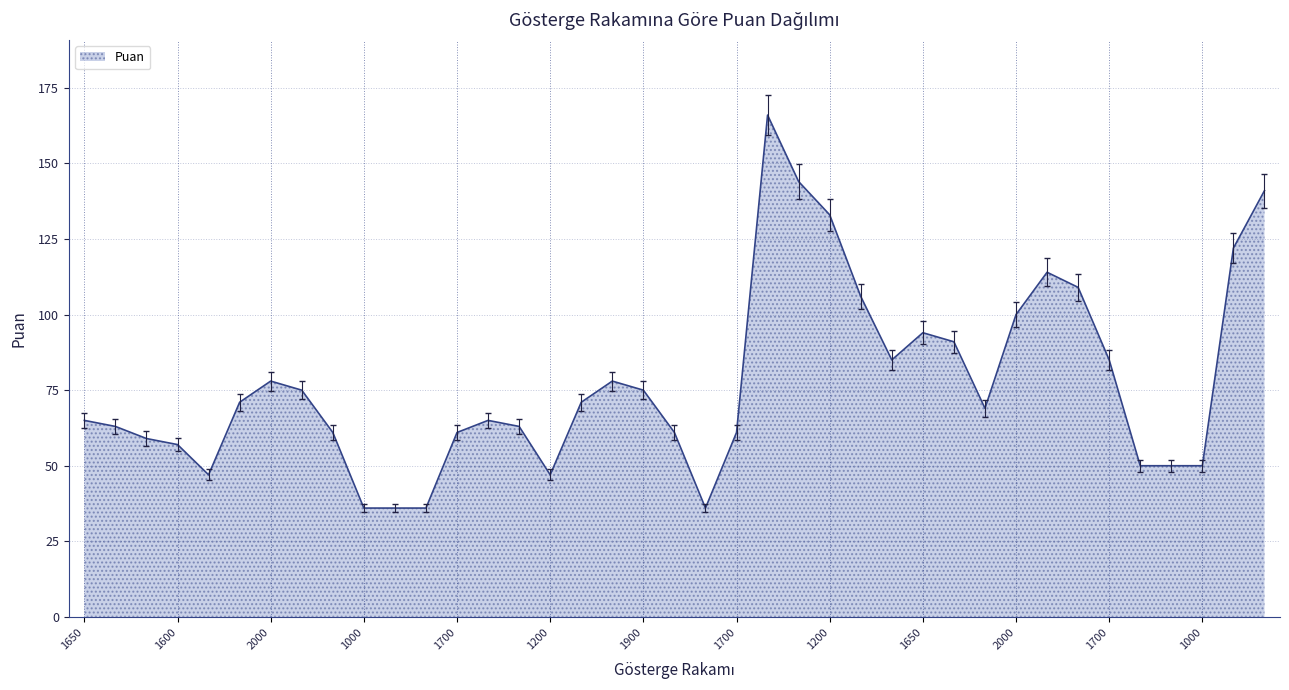

What is the minimum value shown in the chart?

36